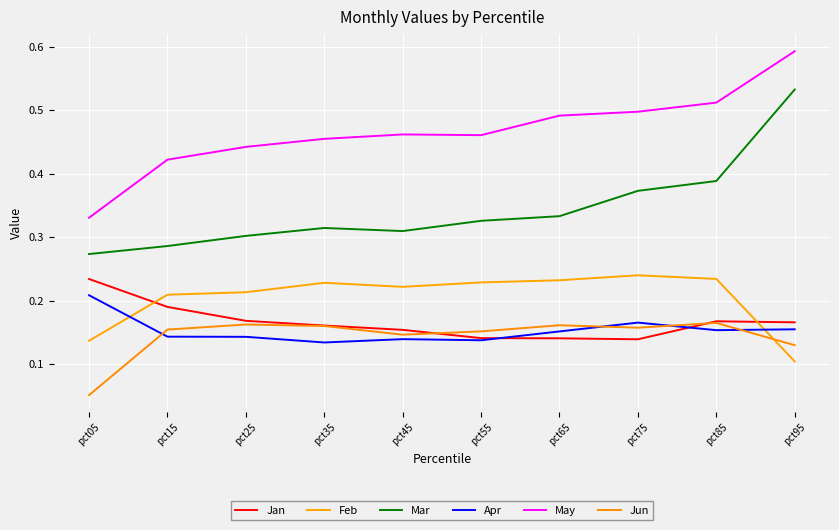

Reading left to right, transcribe all the data shown in this chart.

Jan: pct05=0.2	pct15=0.2	pct25=0.2	pct35=0.2	pct45=0.2	pct55=0.1	pct65=0.1	pct75=0.1	pct85=0.2	pct95=0.2
Feb: pct05=0.1	pct15=0.2	pct25=0.2	pct35=0.2	pct45=0.2	pct55=0.2	pct65=0.2	pct75=0.2	pct85=0.2	pct95=0.1
Mar: pct05=0.3	pct15=0.3	pct25=0.3	pct35=0.3	pct45=0.3	pct55=0.3	pct65=0.3	pct75=0.4	pct85=0.4	pct95=0.5
Apr: pct05=0.2	pct15=0.1	pct25=0.1	pct35=0.1	pct45=0.1	pct55=0.1	pct65=0.2	pct75=0.2	pct85=0.2	pct95=0.2
May: pct05=0.3	pct15=0.4	pct25=0.4	pct35=0.5	pct45=0.5	pct55=0.5	pct65=0.5	pct75=0.5	pct85=0.5	pct95=0.6
Jun: pct05=0.1	pct15=0.2	pct25=0.2	pct35=0.2	pct45=0.1	pct55=0.2	pct65=0.2	pct75=0.2	pct85=0.2	pct95=0.1